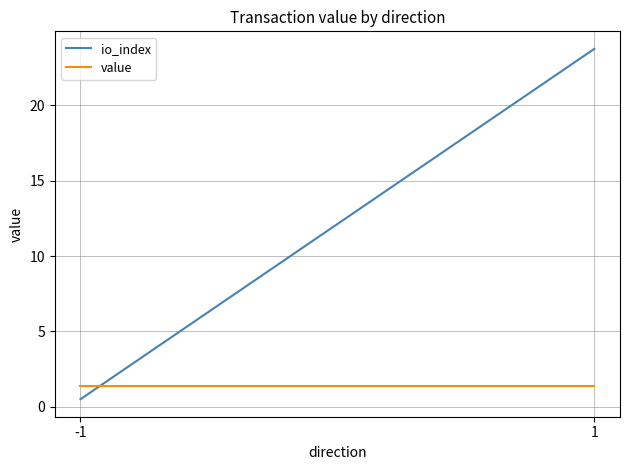

What is the maximum value for value?

1.4